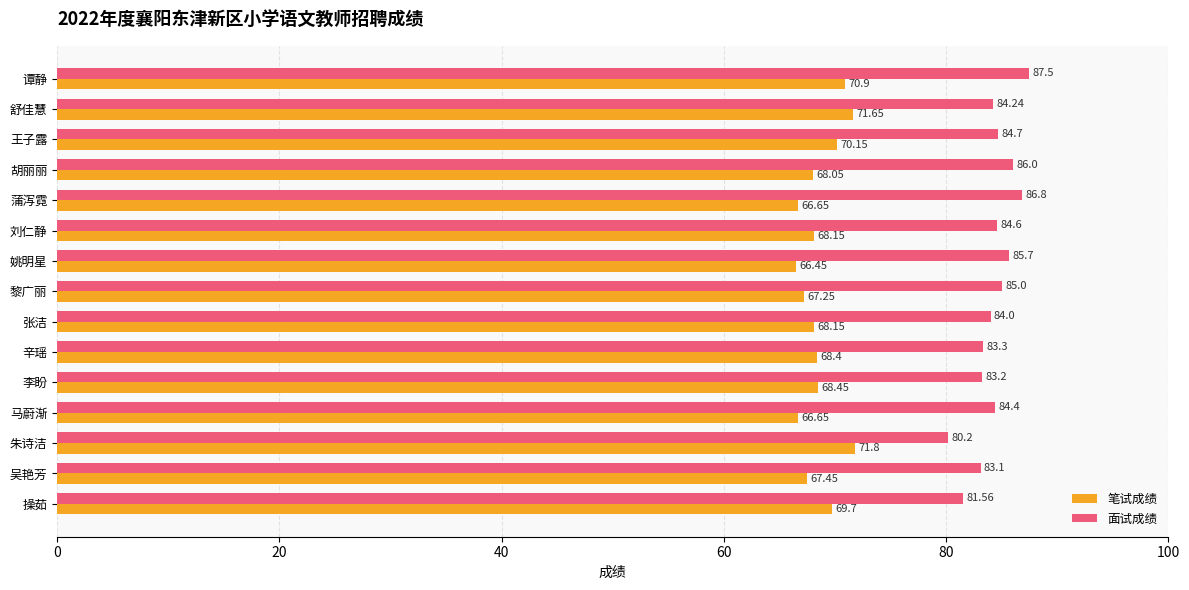

Where is 面试成绩 nearest to the value 83?

吴艳芳